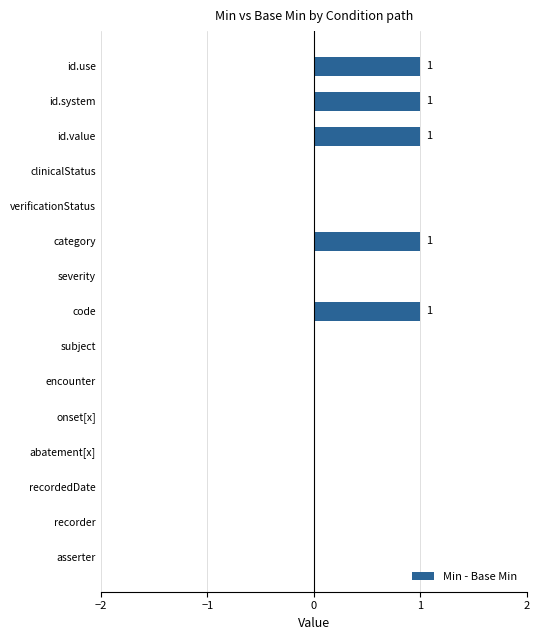

The value at subject is 0. True or false?

True